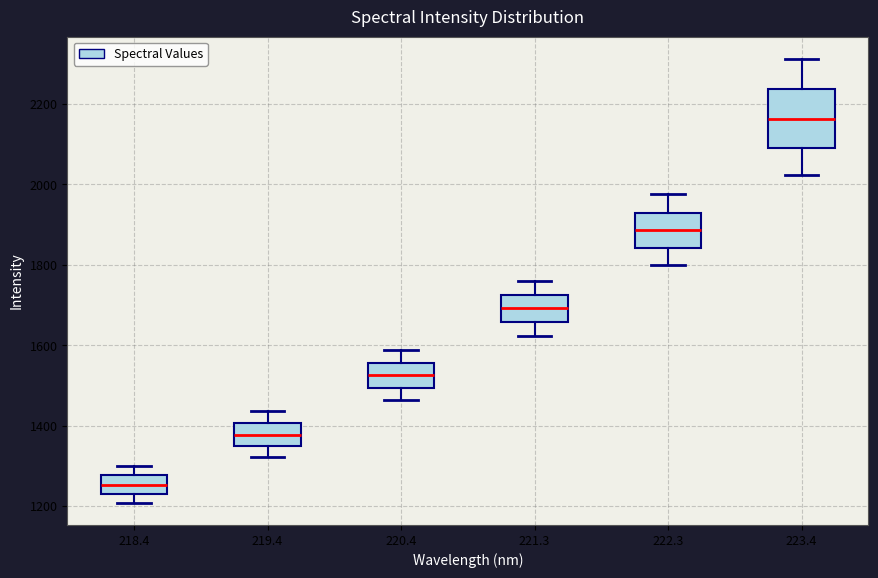

Where is the lower edge of the box at x = 222.3 on the y-axis? The values are not printed on the chart, so give them approximately, as read against the axis.

1840